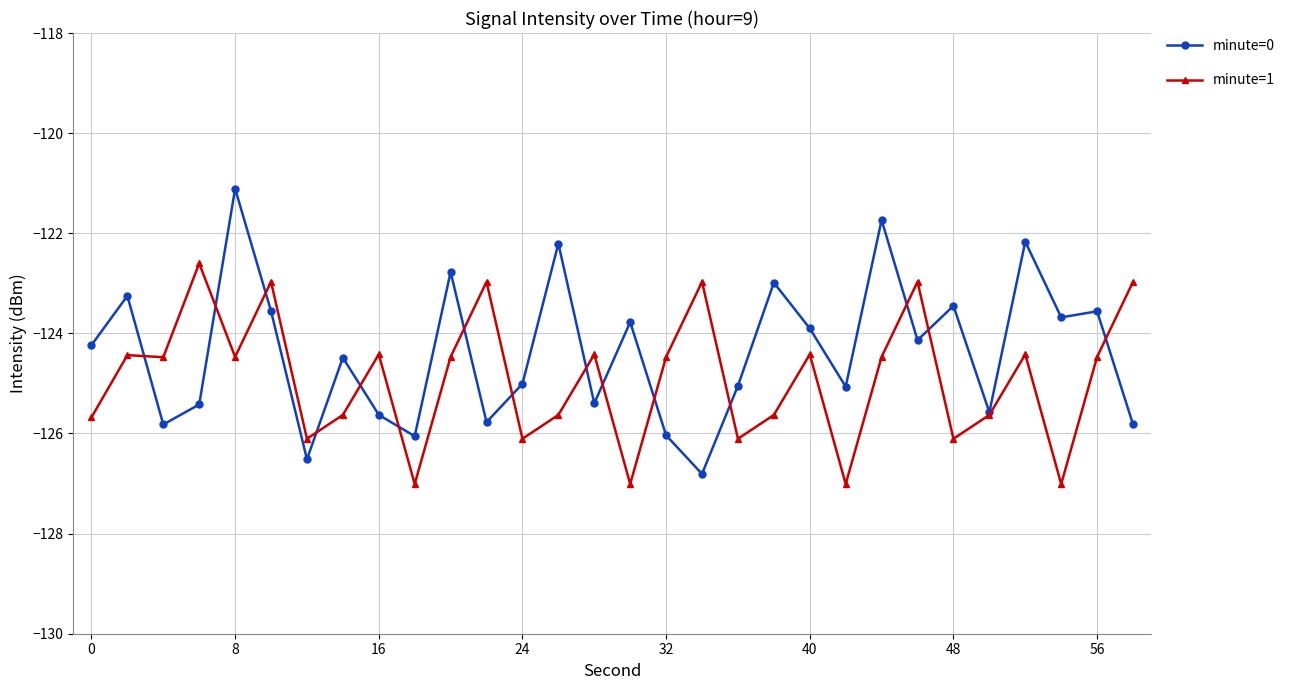

What is the value of the minute=1 point at the 27th from the left?

-124.4